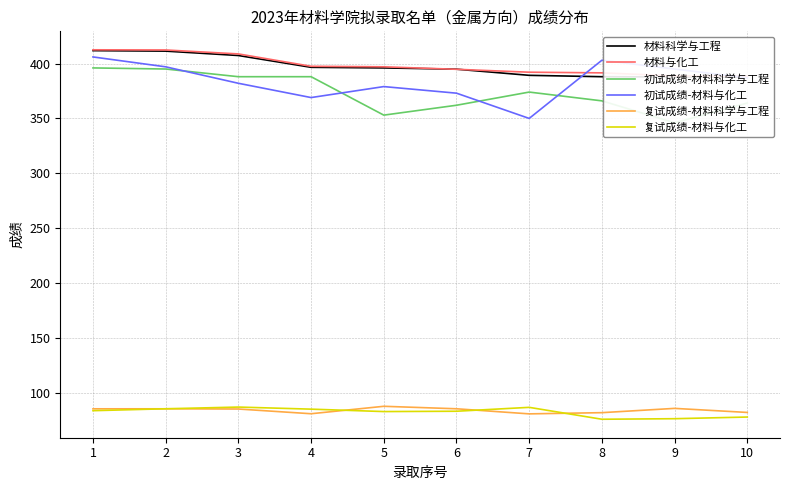

Reading right to left, what are all the values shown in this chart?

材料科学与工程: 10=387.5	9=387.8	8=388.0	7=389.2	6=394.9	5=396.0	4=396.6	3=407.3	2=411.3	1=411.8
材料与化工: 10=388.6	9=388.8	8=391.5	7=392.1	6=394.8	5=397.0	4=397.5	3=408.8	2=412.4	1=412.5
初试成绩-材料科学与工程: 10=364.0	9=346.0	8=366.0	7=374.0	6=362.0	5=353.0	4=388.0	3=388.0	2=395.0	1=396.0
初试成绩-材料与化工: 10=387.0	9=395.0	8=403.0	7=350.0	6=373.0	5=379.0	4=369.0	3=382.0	2=397.0	1=406.0
复试成绩-材料科学与工程: 10=82.2	9=85.9	8=82.0	7=80.9	6=85.5	5=87.8	4=81.0	3=85.3	2=85.5	1=85.5
复试成绩-材料与化工: 10=78.0	9=76.5	8=76.0	7=86.8	6=83.3	5=83.0	4=85.2	3=87.1	2=85.5	1=83.8